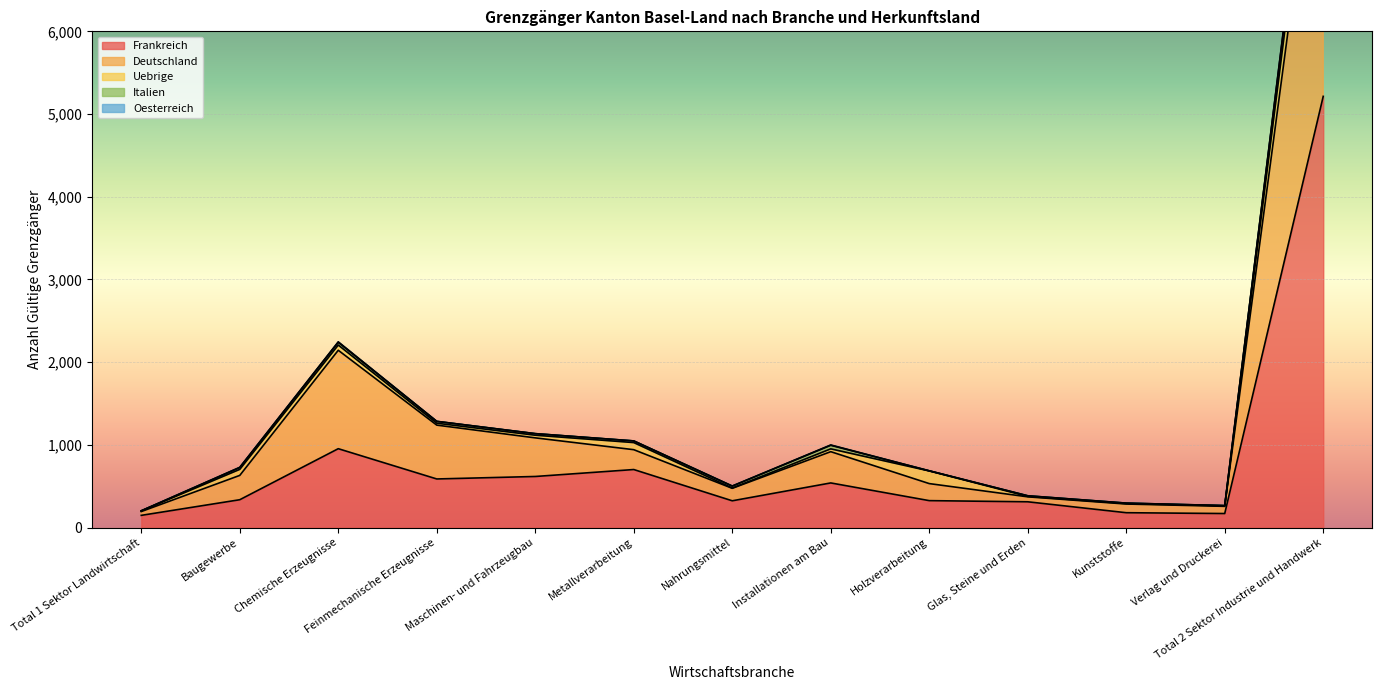

What is the lowest value of the Frankreich series?

148